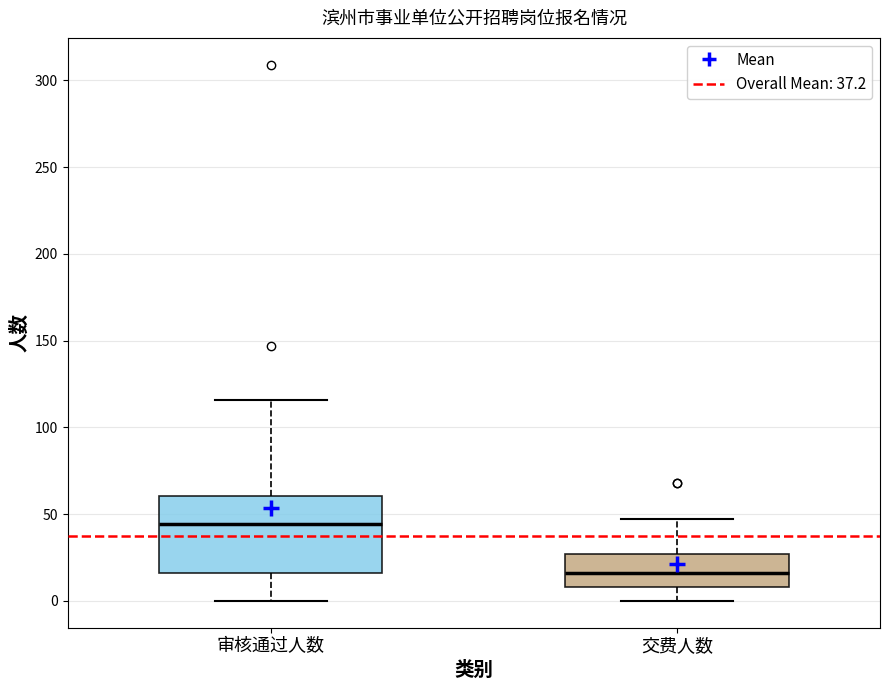

Comparing the boxes themselves (not the whiskers), which one is the tallest?

审核通过人数